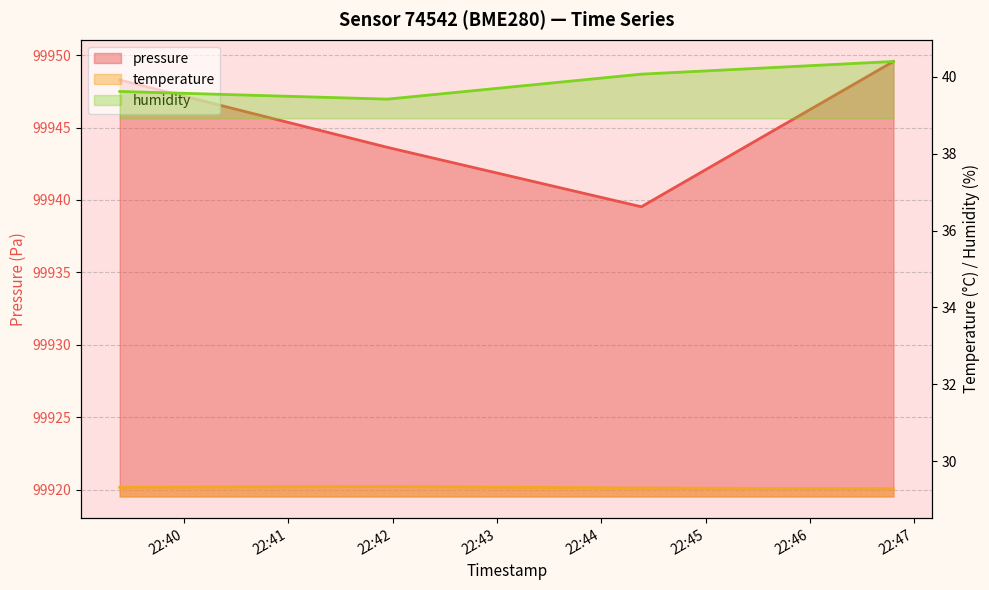

True or false: temperature has a value of 29.3 at 2022-08-19T22:46:48.

True